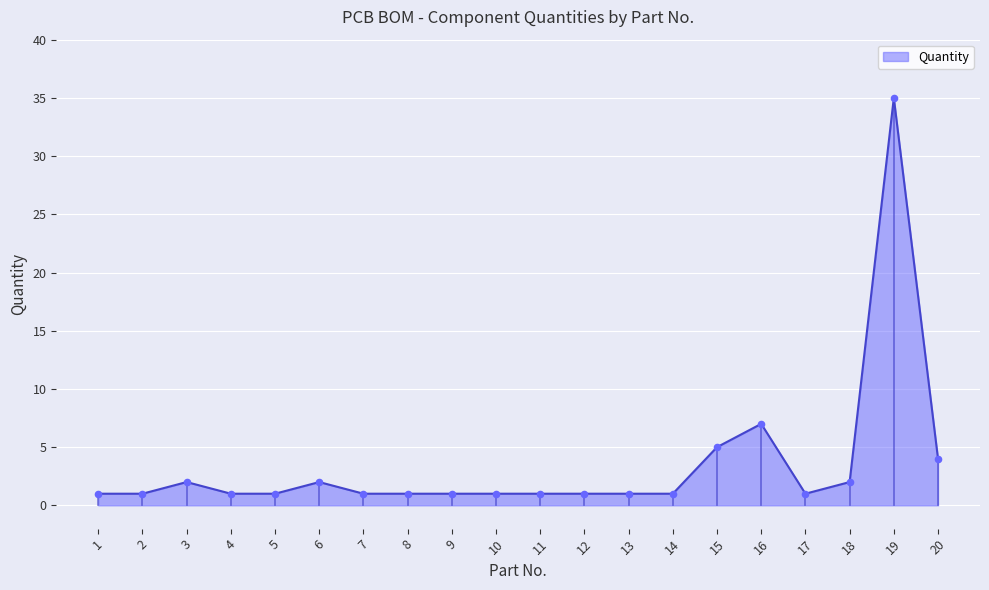

What is the change in value from 6 to 12?

-1